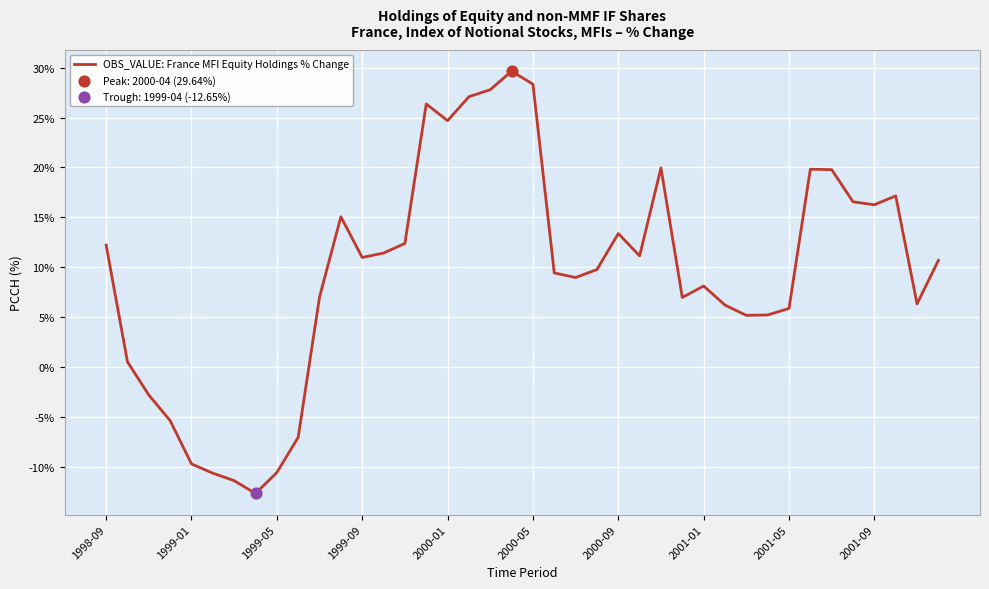

What is the maximum value shown in the chart?

29.6